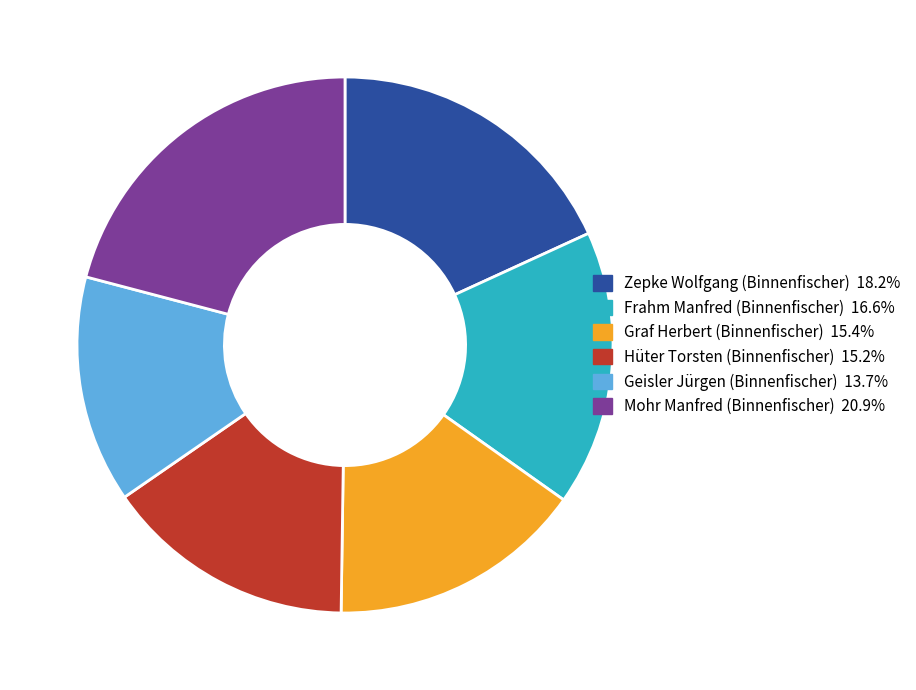

Which has a higher value, Graf Herbert (Binnenfischer) or Geisler Jürgen (Binnenfischer)?

Graf Herbert (Binnenfischer)